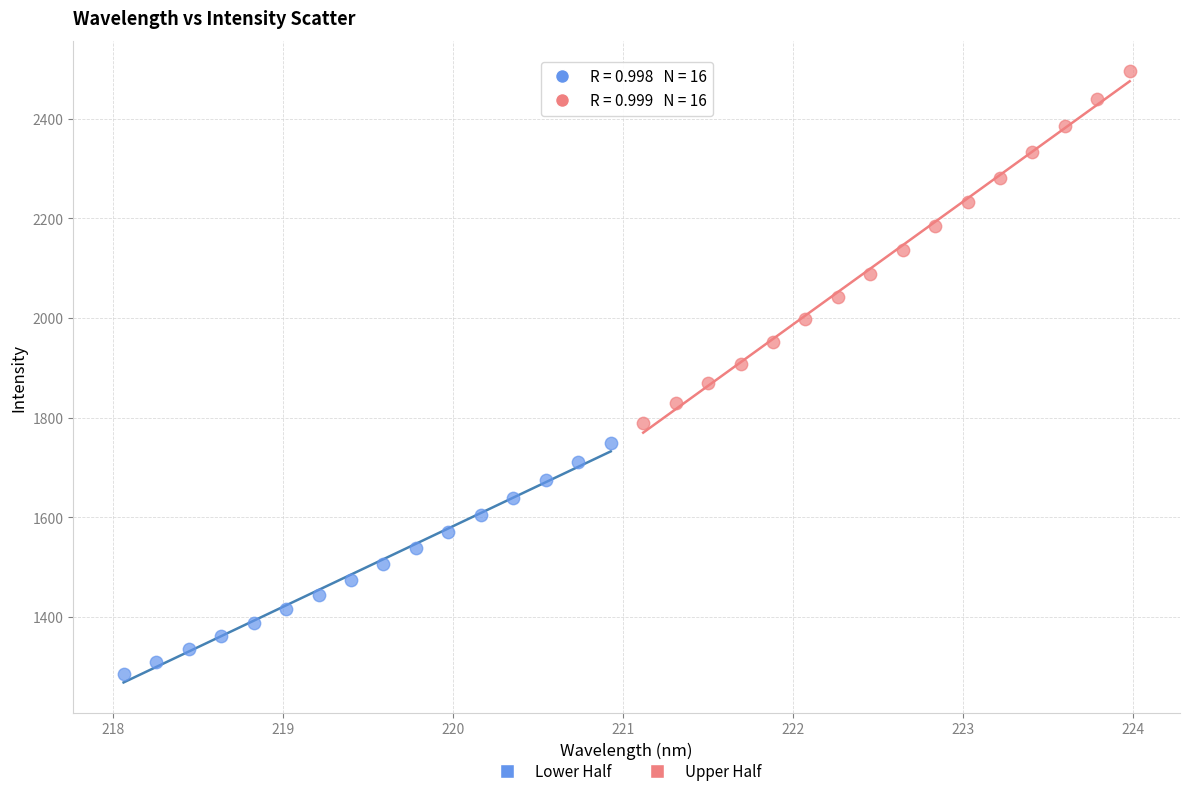

What are all the series names shown in the legend?

Lower Half, Upper Half